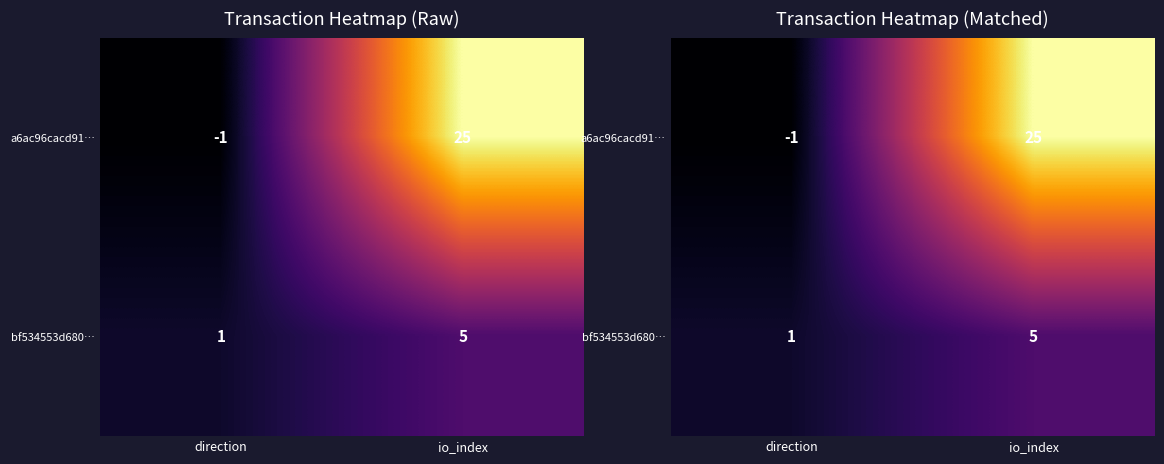

Is the value of a6ac96cacd91… at io_index greater than the value of bf534553d680… at direction?

Yes